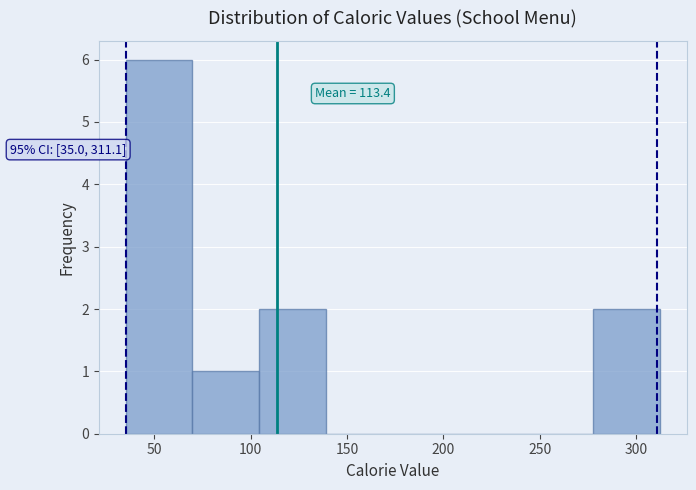

Over which range of the x-axis is the bar tallest?

35 to 70